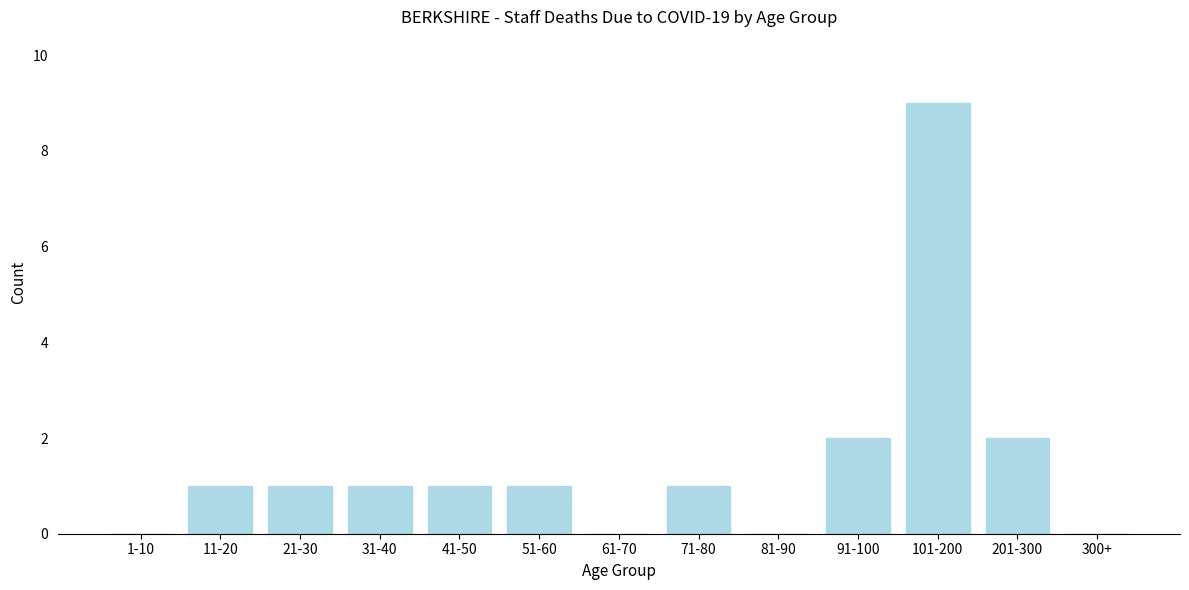

Reading right to left, what are all the values shown in this chart?

300+=0	201-300=2	101-200=9	91-100=2	81-90=0	71-80=1	61-70=0	51-60=1	41-50=1	31-40=1	21-30=1	11-20=1	1-10=0